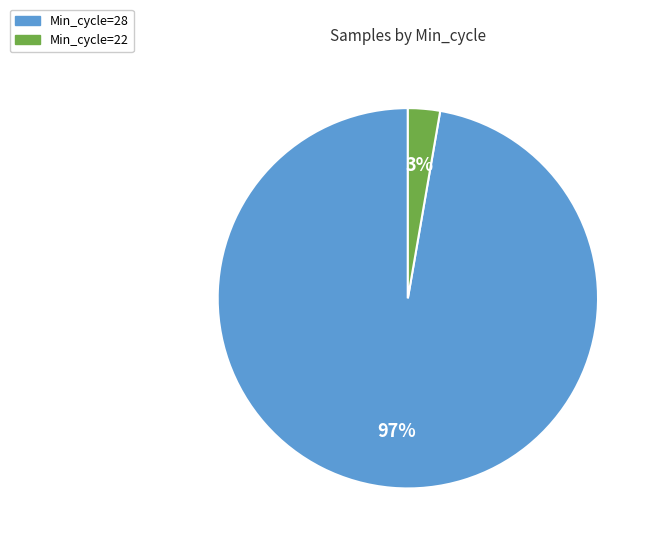

To the nearest percent, what is the average slice percentage?

50%